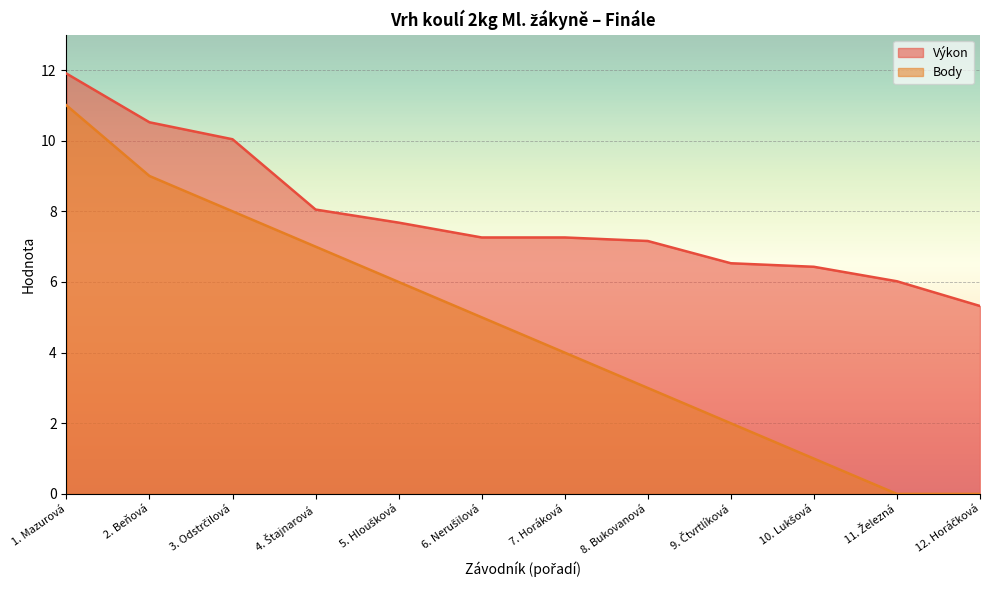

Where does the Výkon series first go above 7?

1. Mazurová